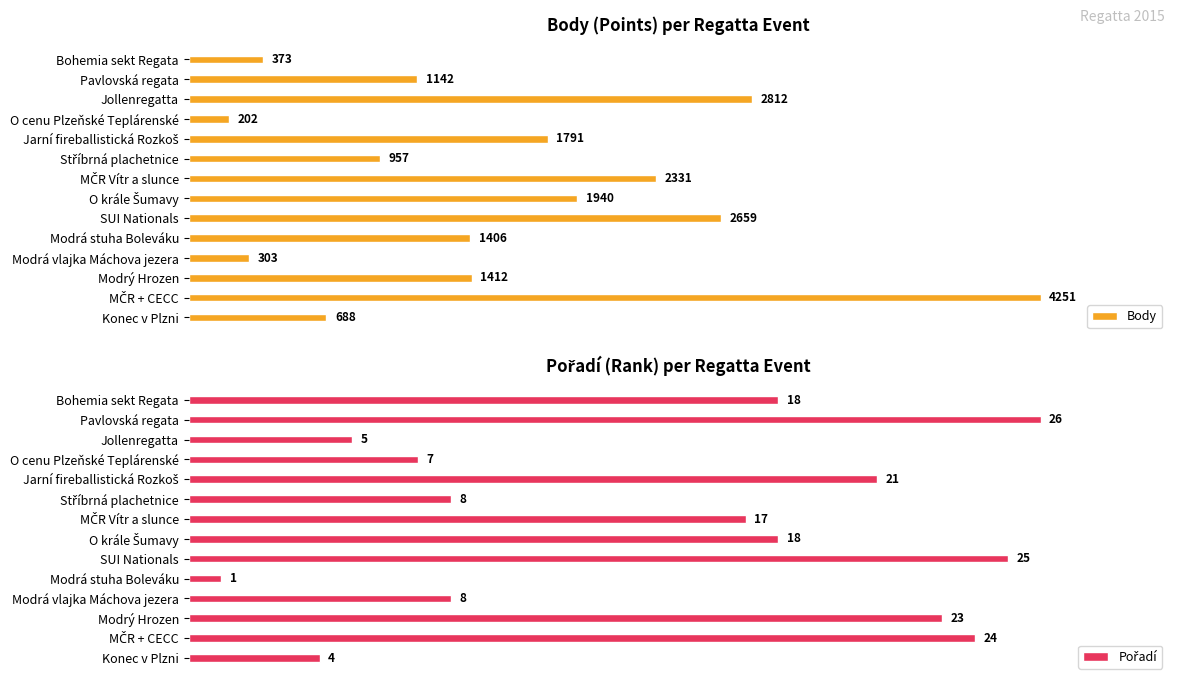

At which label does Body reach its minimum?

O cenu Plzeňské Teplárenské